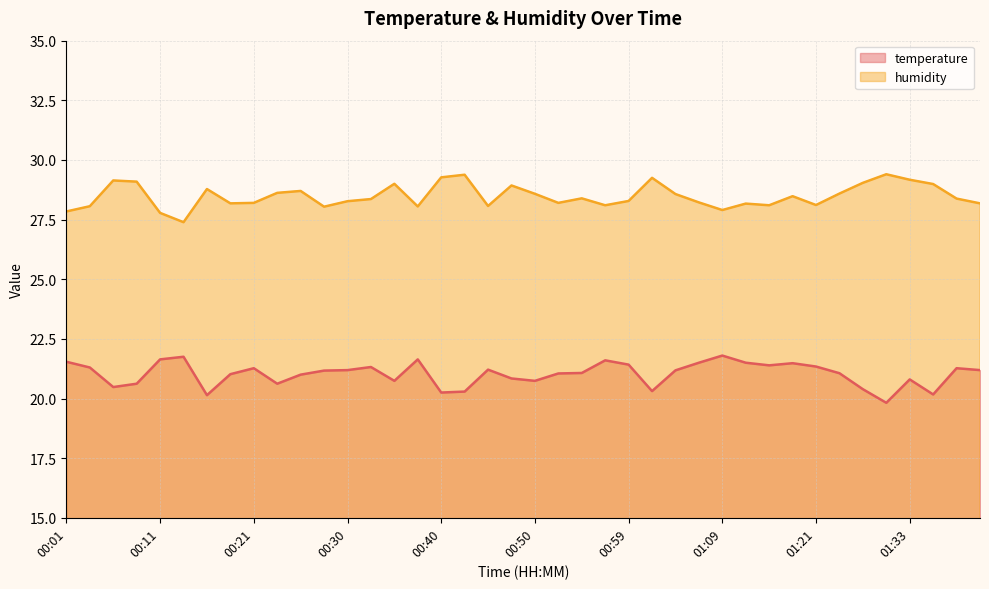

What is the difference between the maximum and minimum values in the temperature series?

2.0